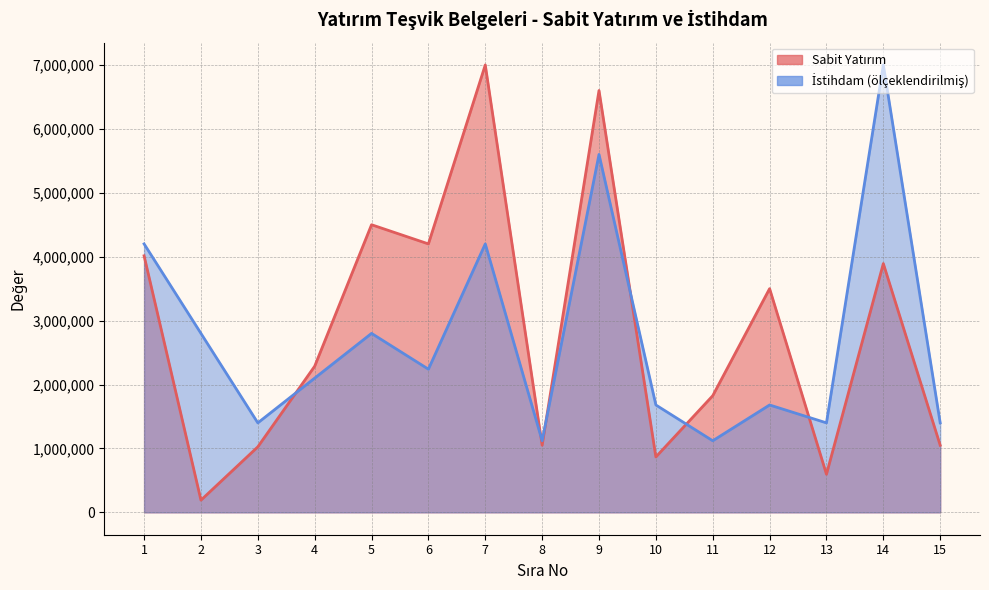

Which category has the lowest value in the Sabit Yatırım series?

2